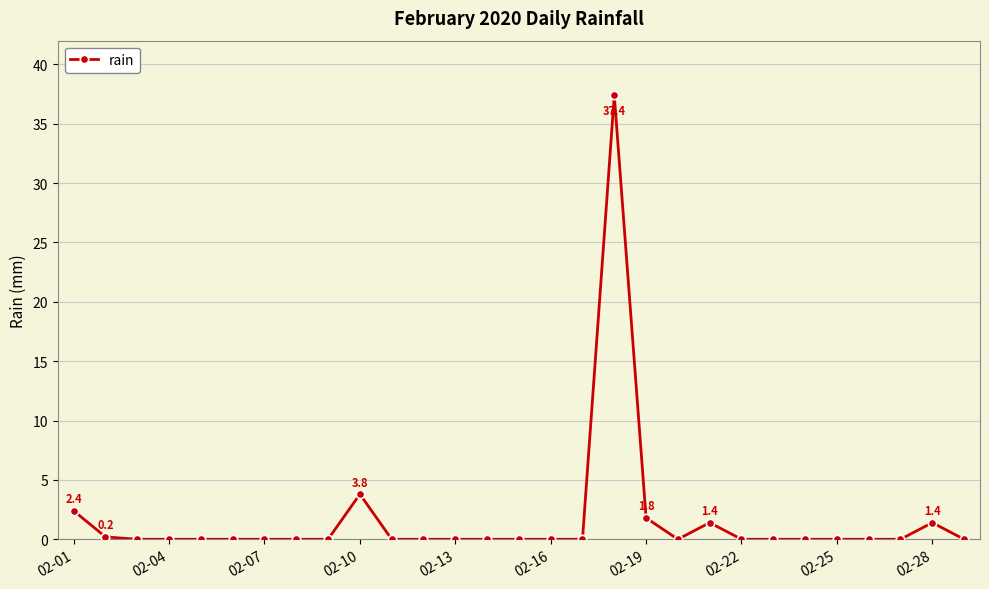

True or false: the data has more than 1 interior local peaks.

True